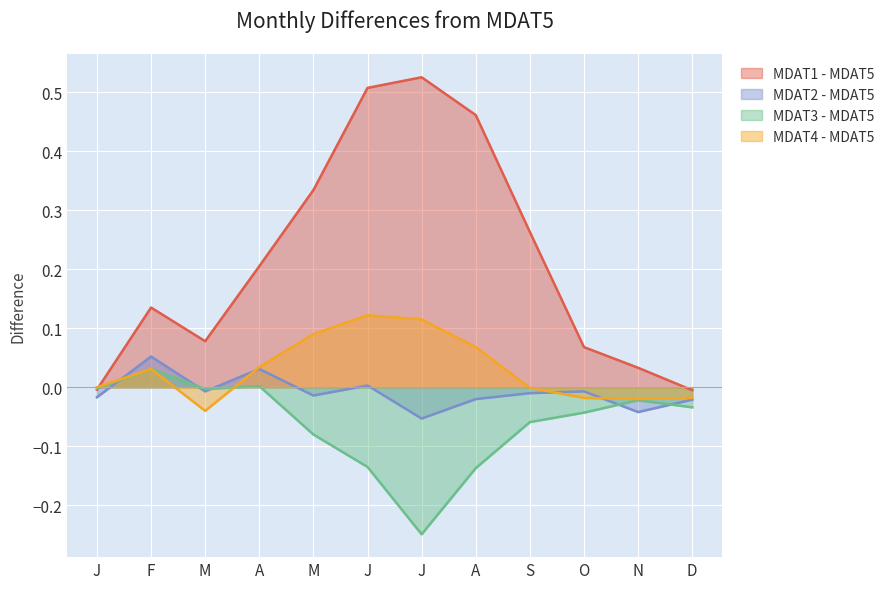

True or false: MDAT3 - MDAT5 has a value of -0.1 at J.

False